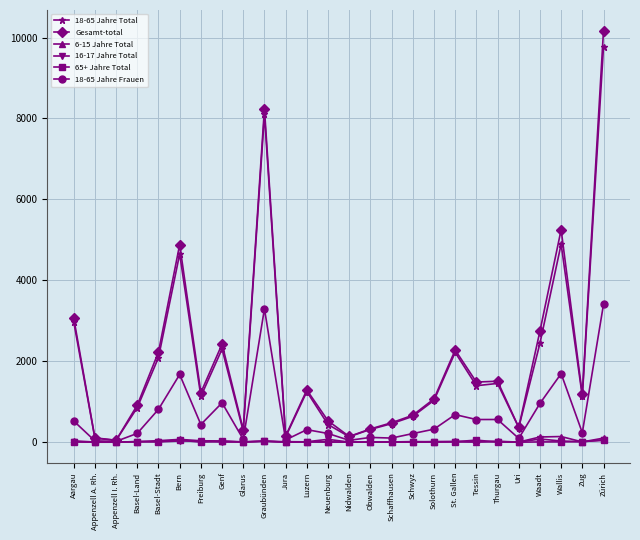

What is the difference between the 65+ Jahre Total values at Schaffhausen and Neuenburg?

5